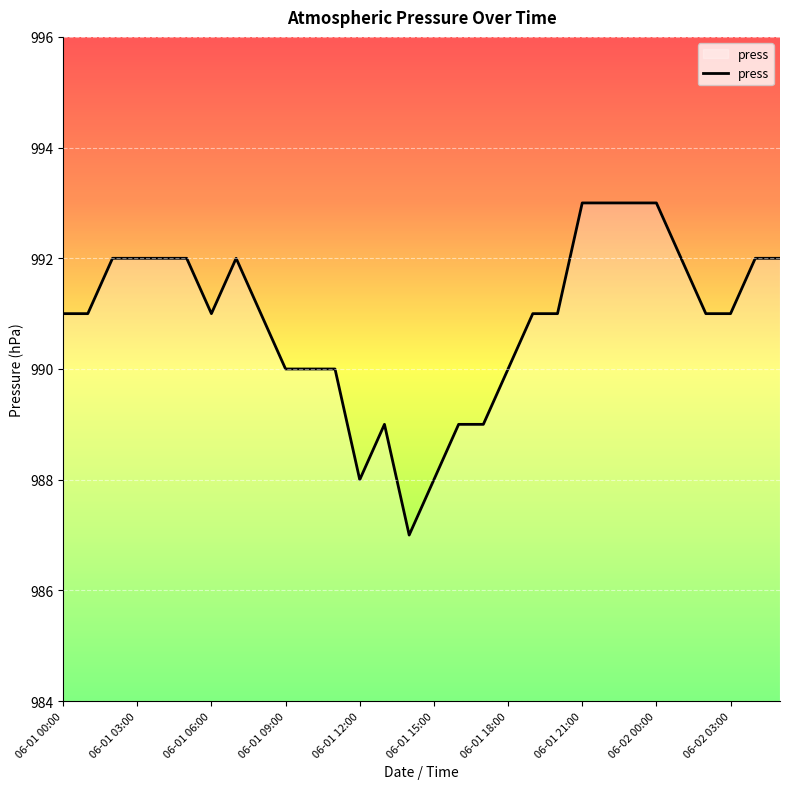

What is the difference between the maximum and minimum values?

6